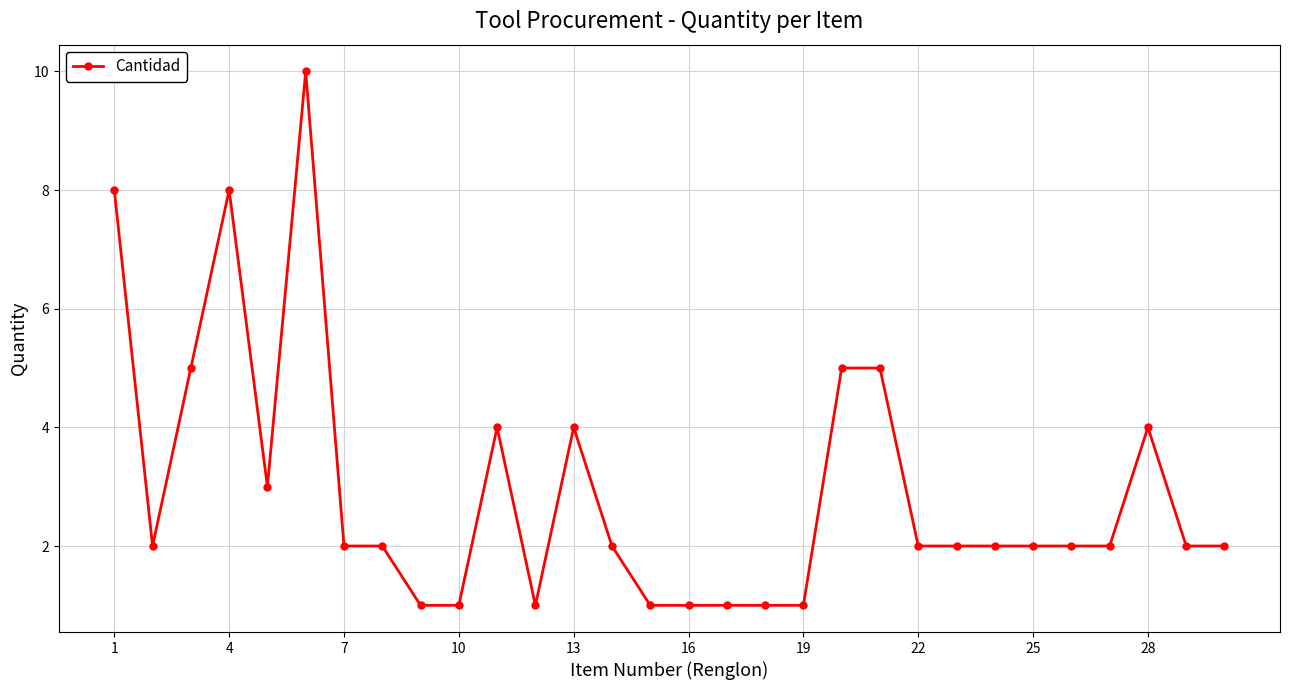

True or false: there are more than 1 points higher than both neighbors.

True